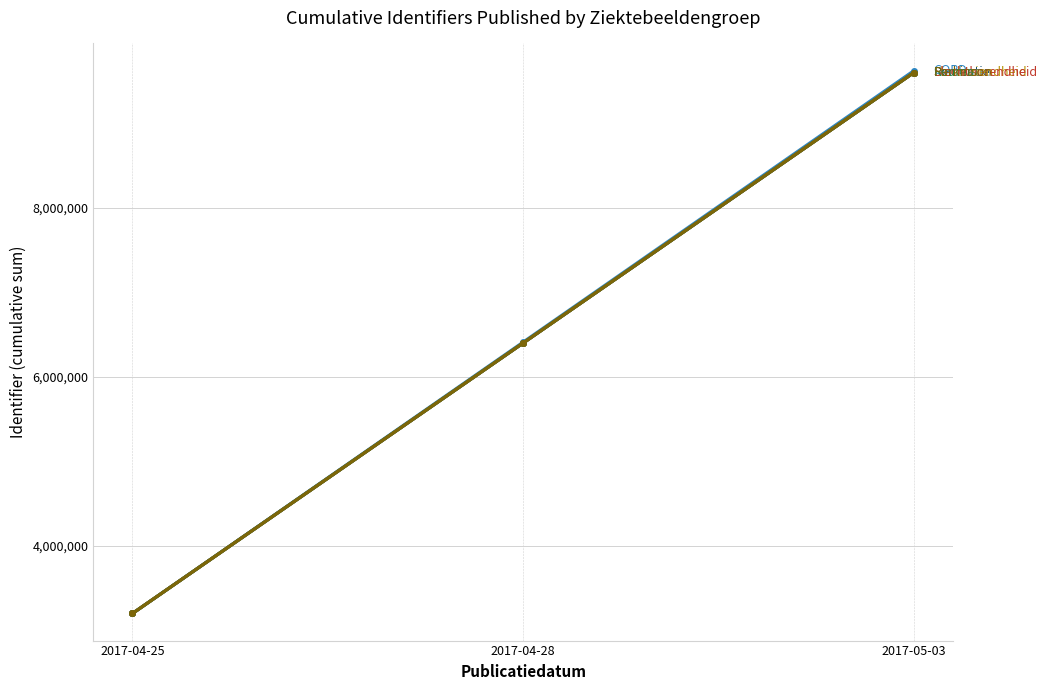

Count the number of categories in the chart.

3